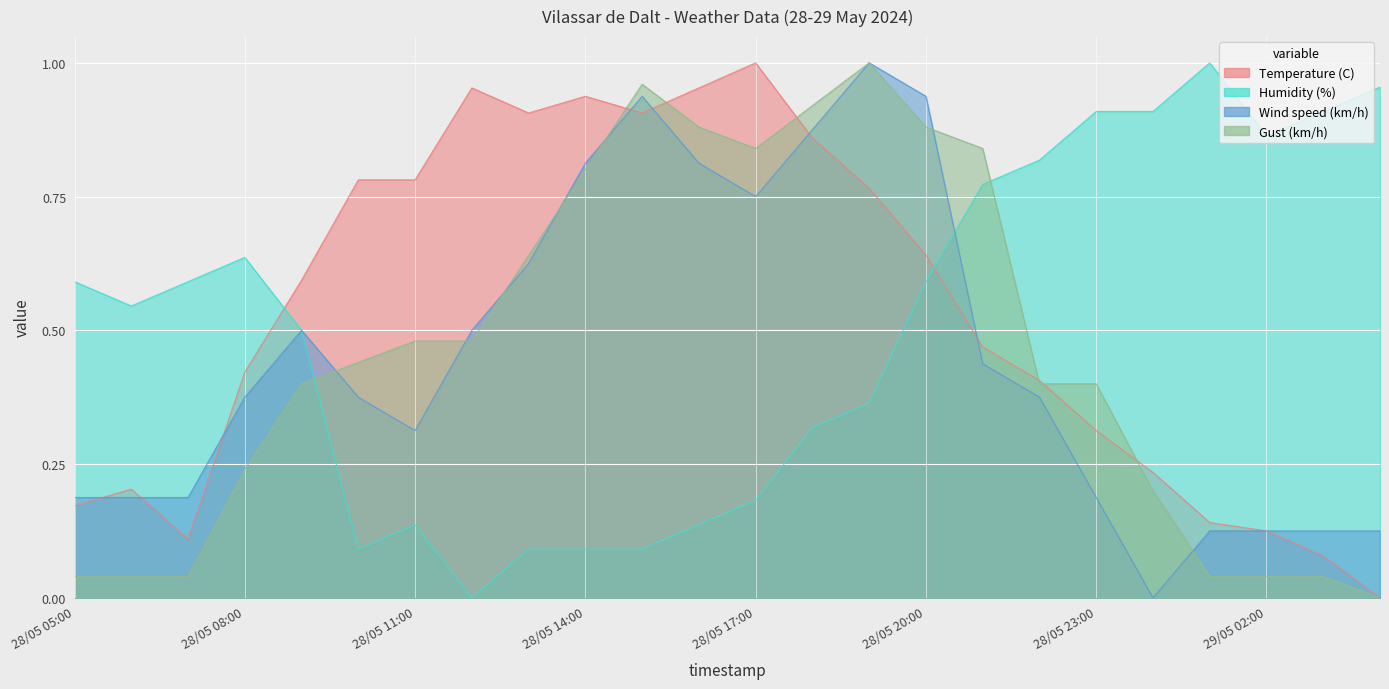

What position from the left is 28/05 22:00?

18